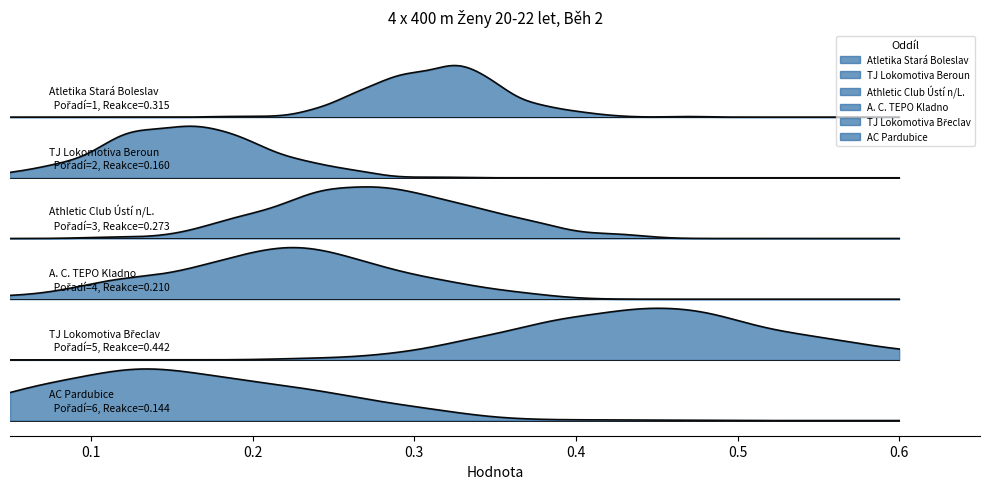

At how many categories does at least one series exceed 2?

4